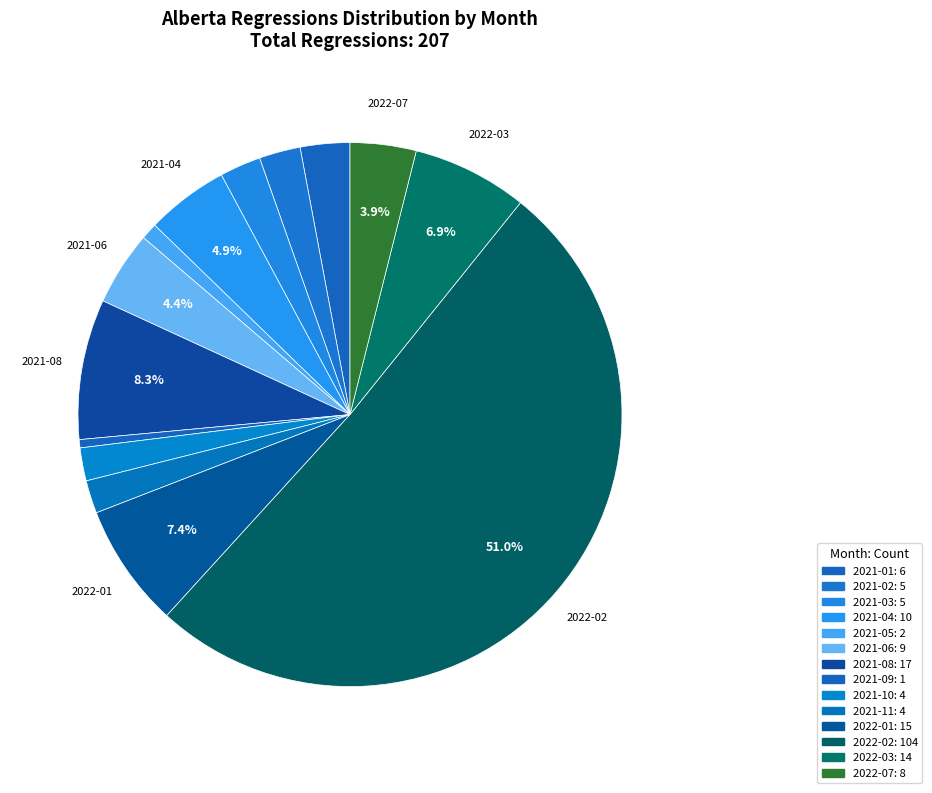

What is the majority slice?

2022-02